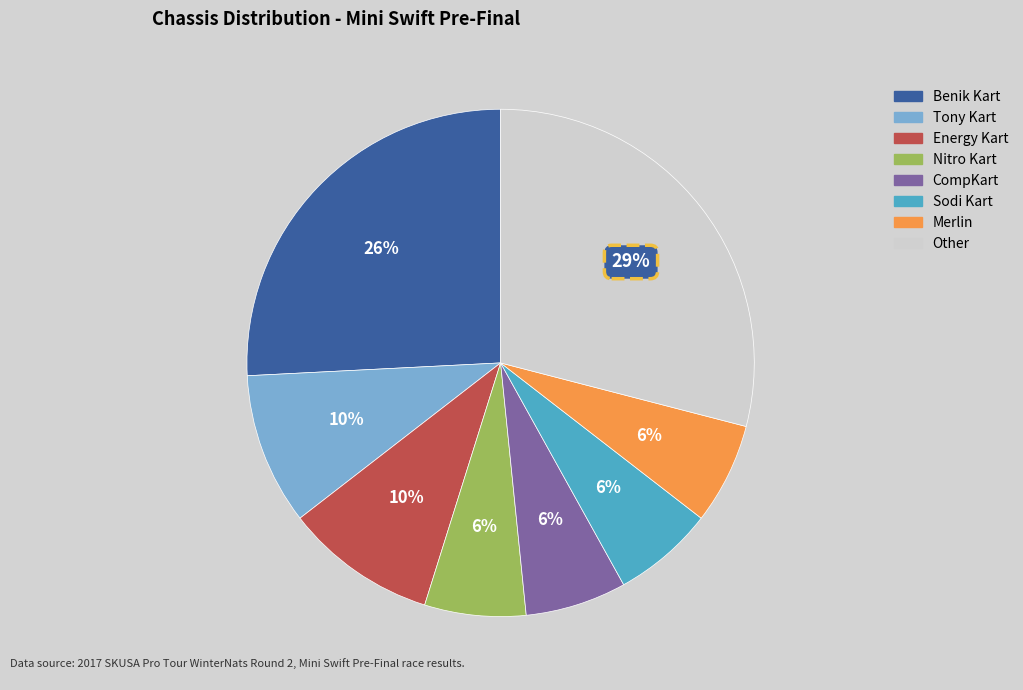

Between Benik Kart and Energy Kart, which is larger?

Benik Kart